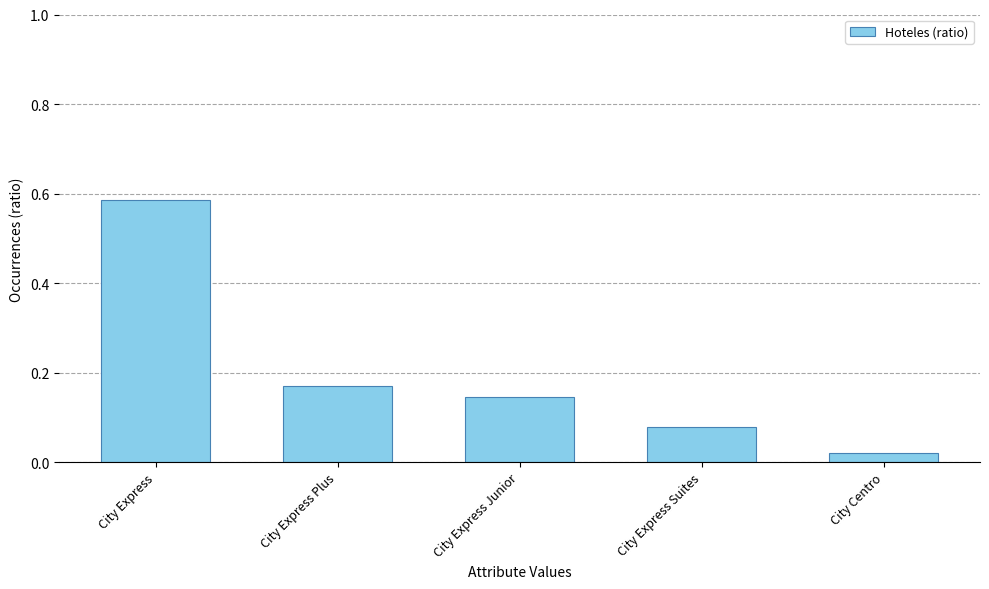

The chart shows a value of 0.2 at City Express Junior. True or false?

False